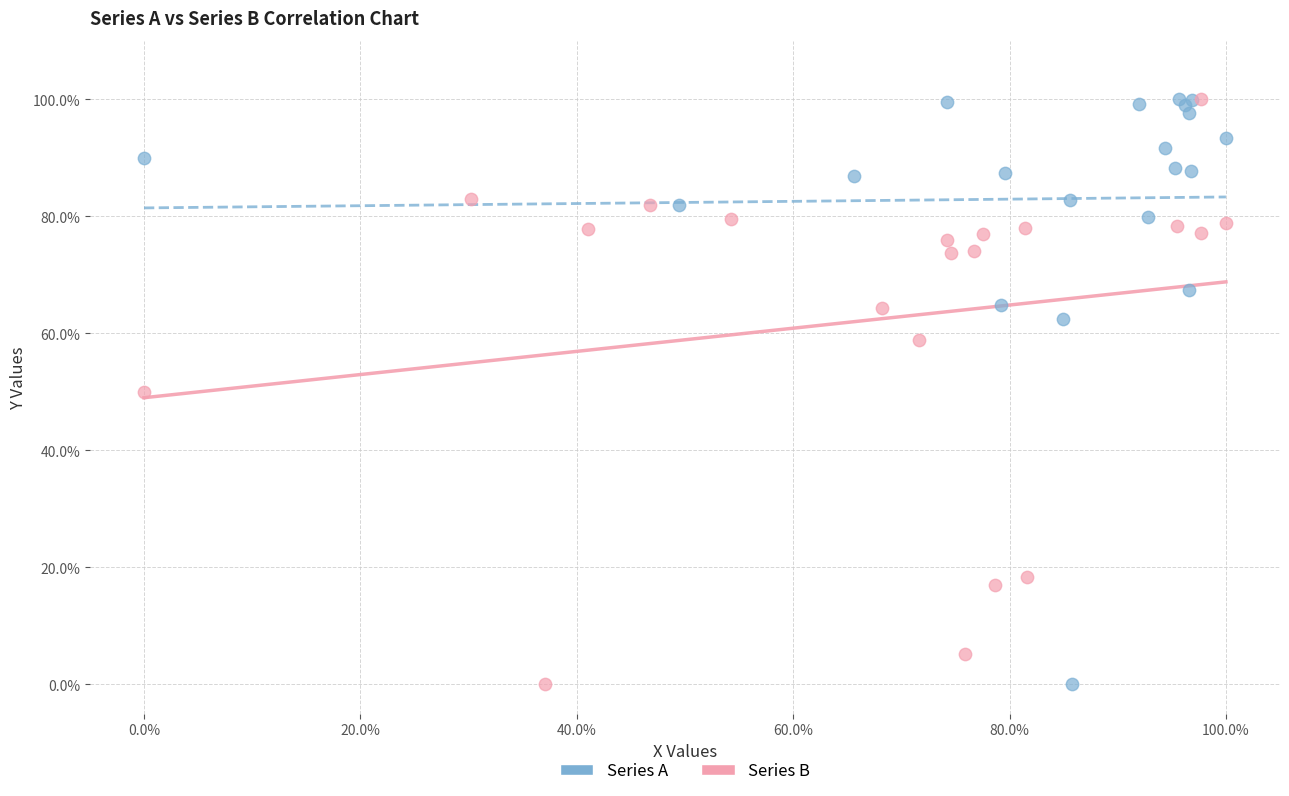

What are all the series names shown in the legend?

Series A, Series B